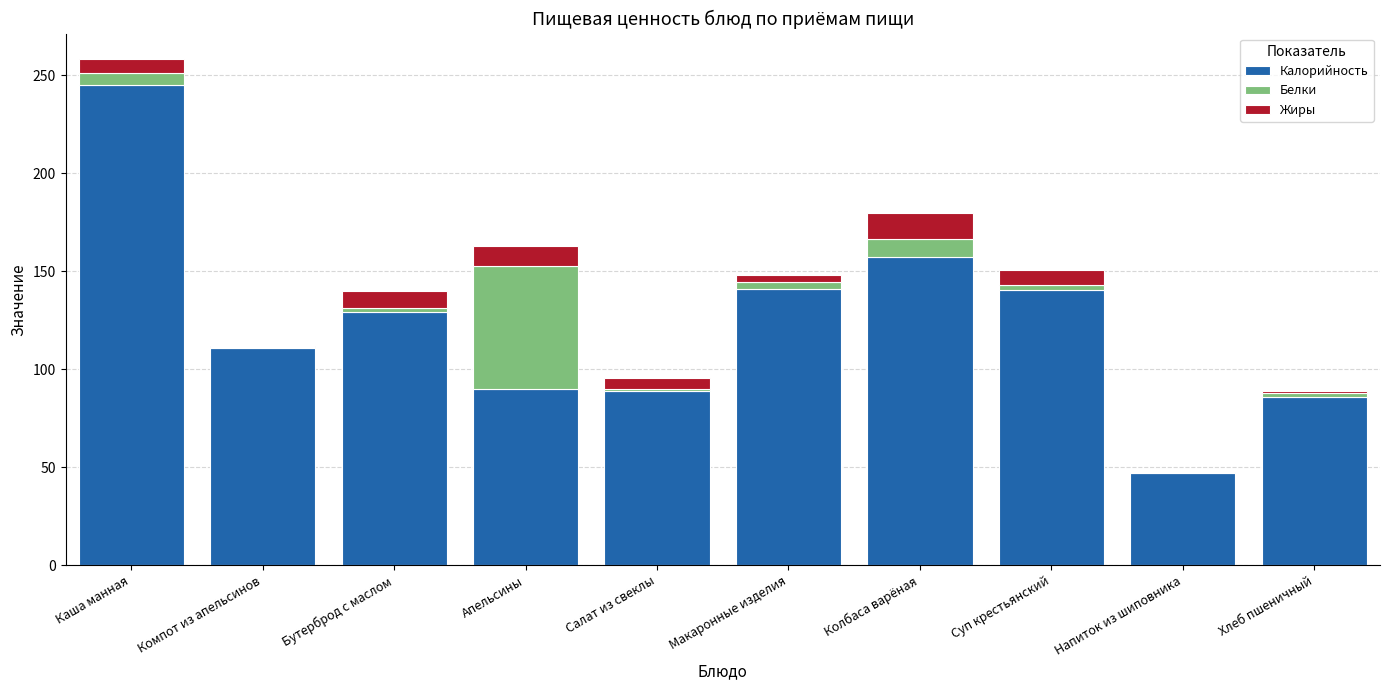

How many series are shown in this chart?

3